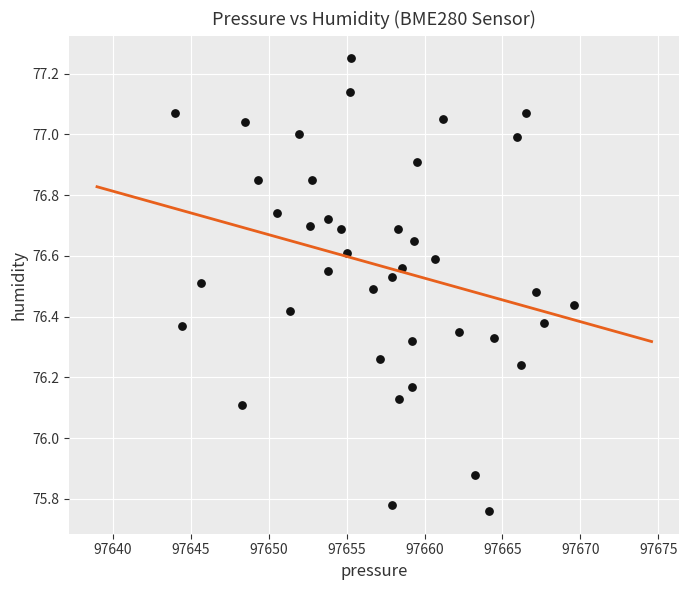

What is the range of X values (max minus min)?

25.6